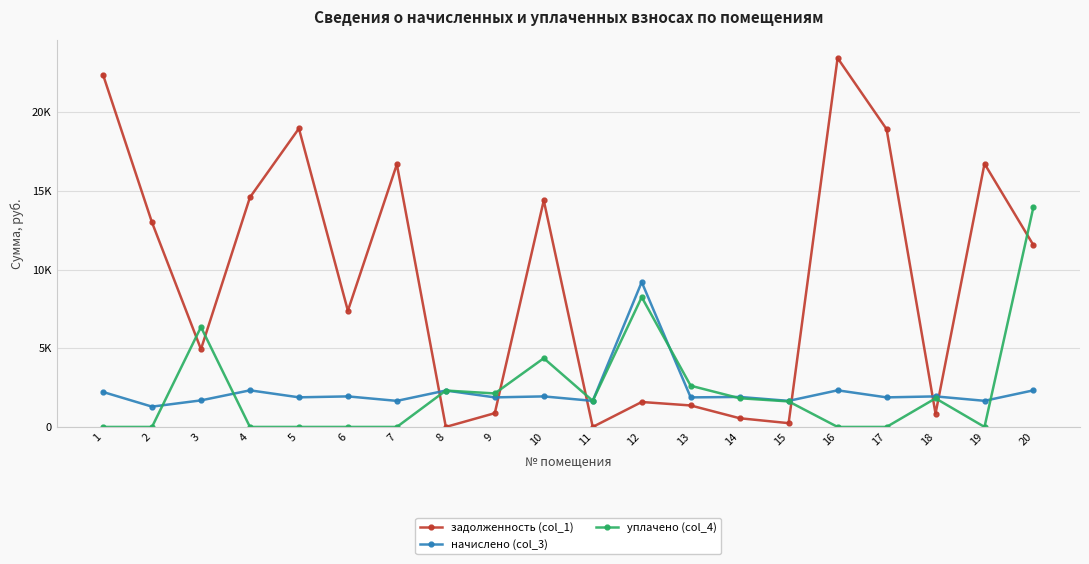

What is the difference between the maximum and minimum values in the начислено (col_3) series?

7921.1